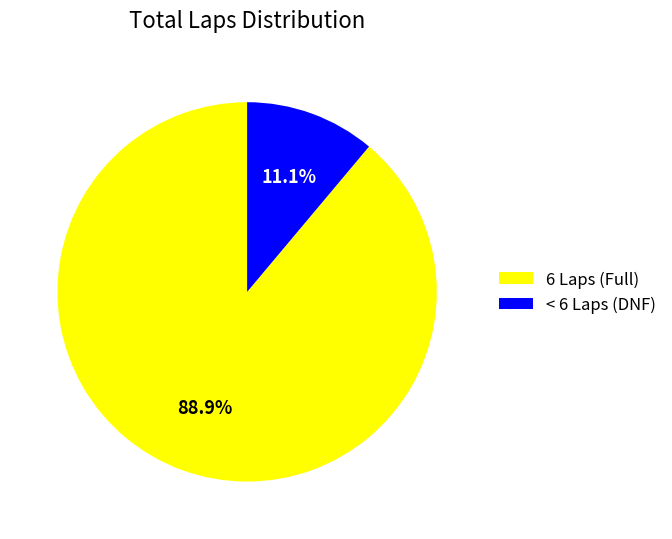

Which slice is the largest?

6 Laps (Full)